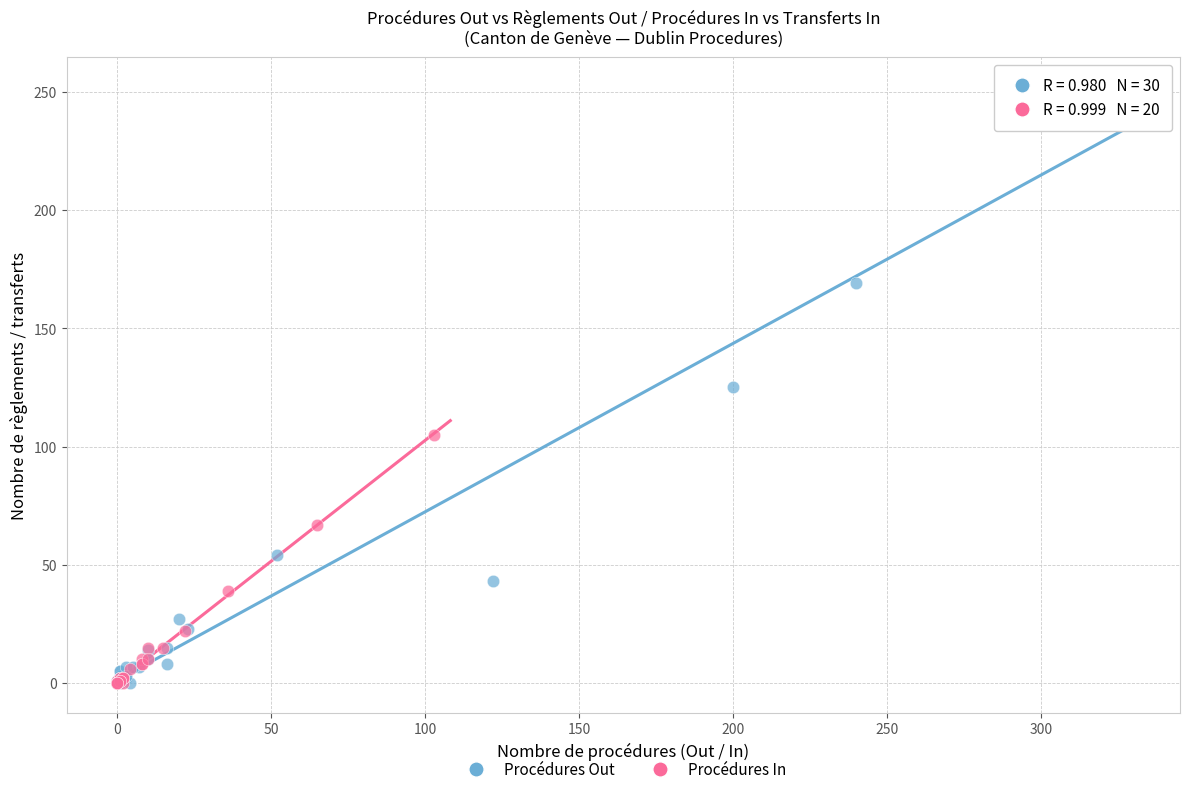

Which series reaches the maximum Y coordinate?

Procédures Out